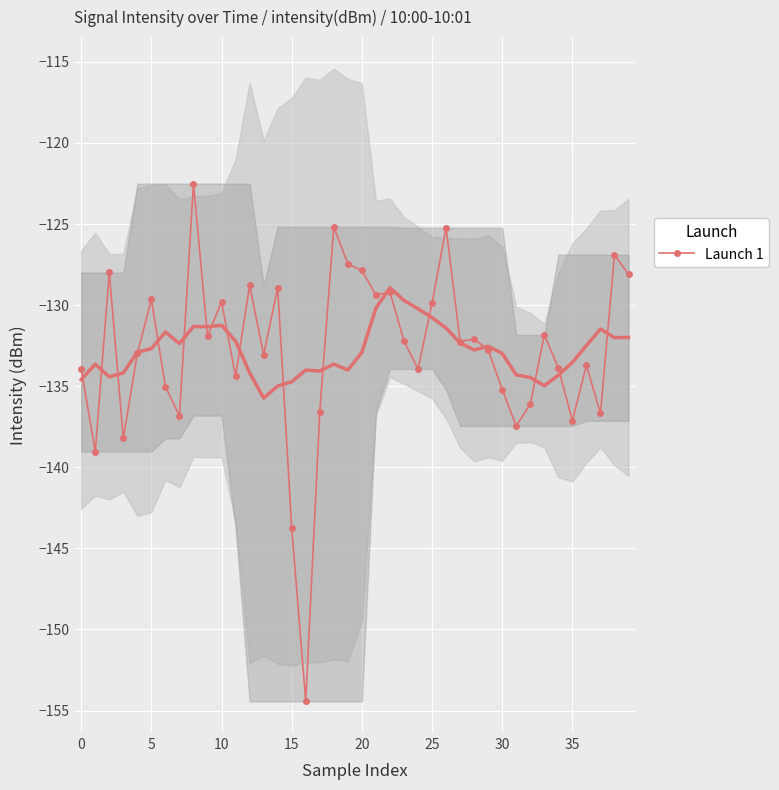

True or false: Launch 1 has a value of -225.6 at 25.

False